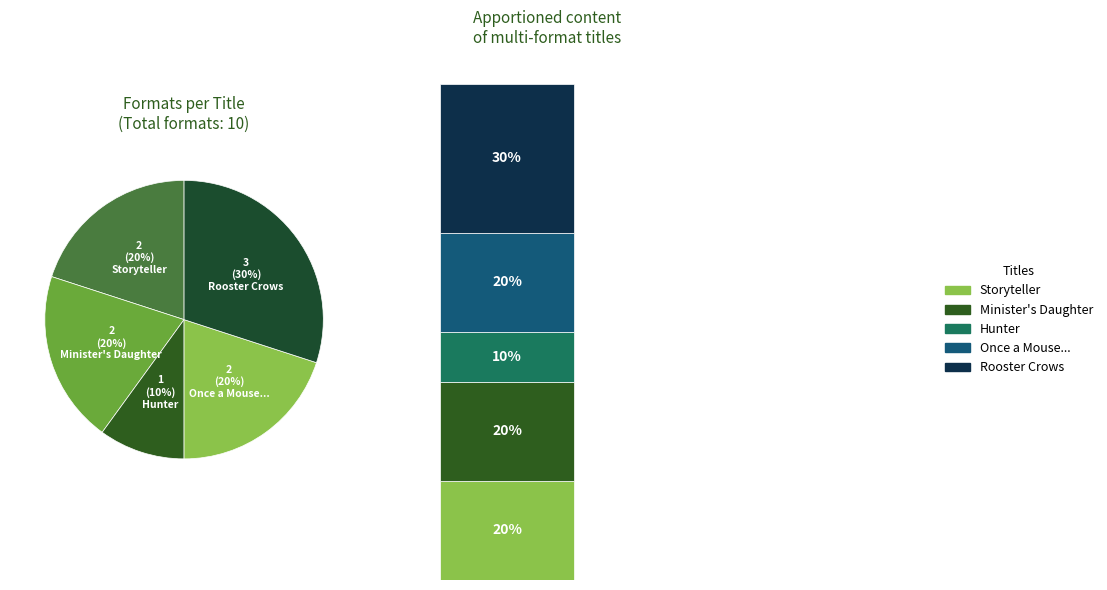

Does Storyteller represent more than half of the total?

No